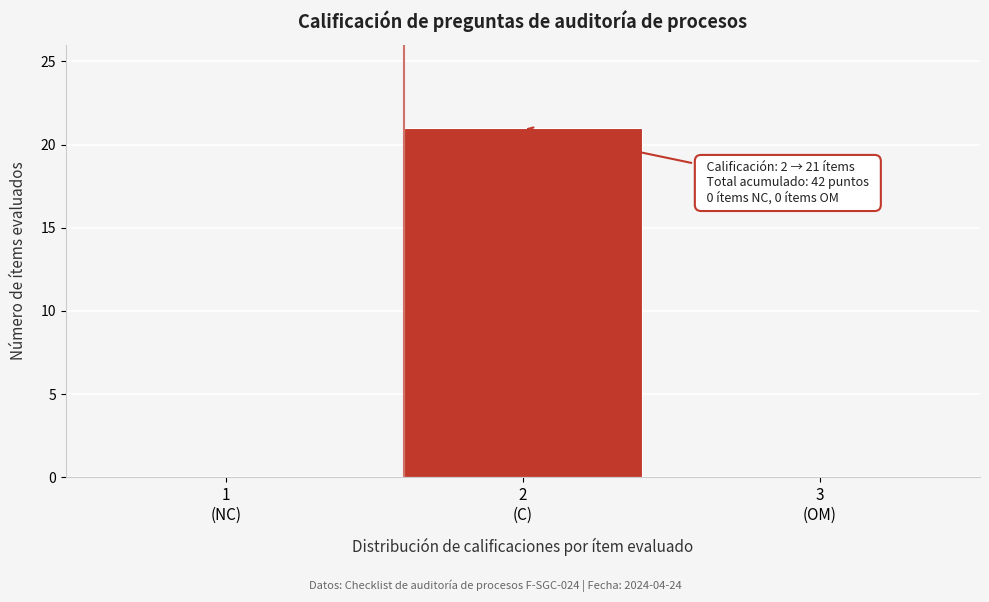

What is the sum of all values?

21